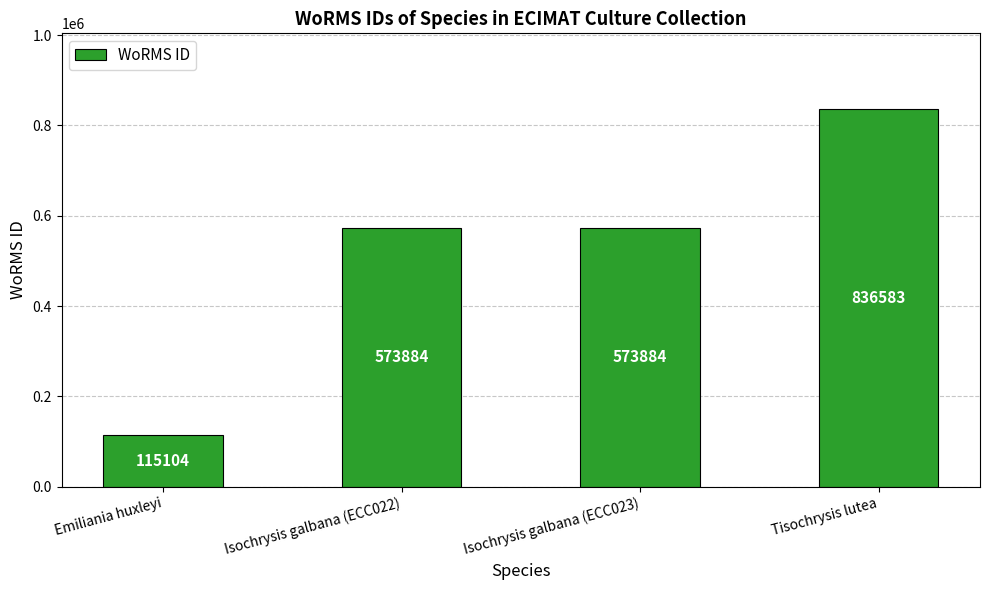

What is the difference between the maximum and minimum values?

721479